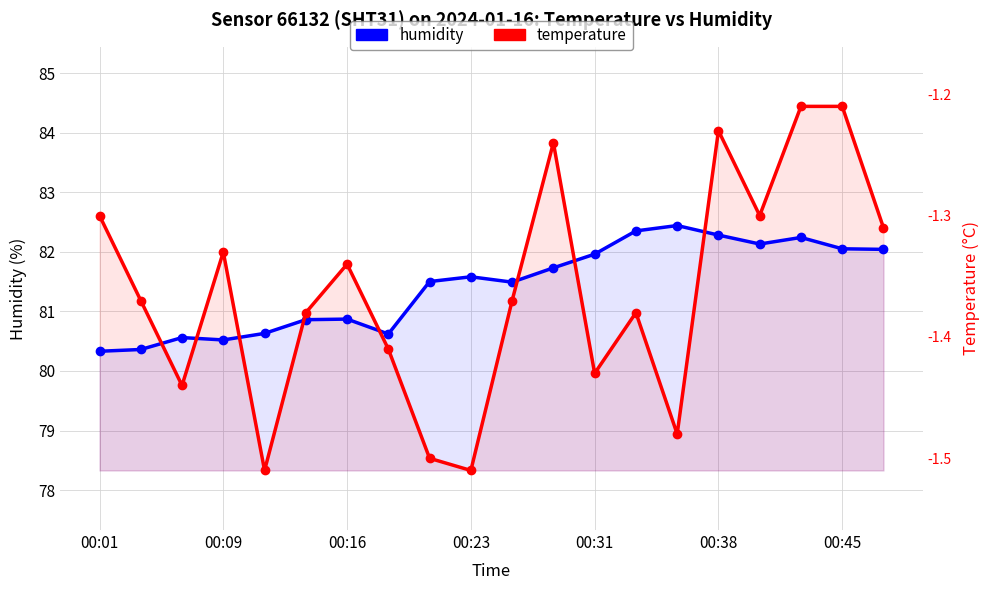

Which series has the largest total across all categories?

humidity